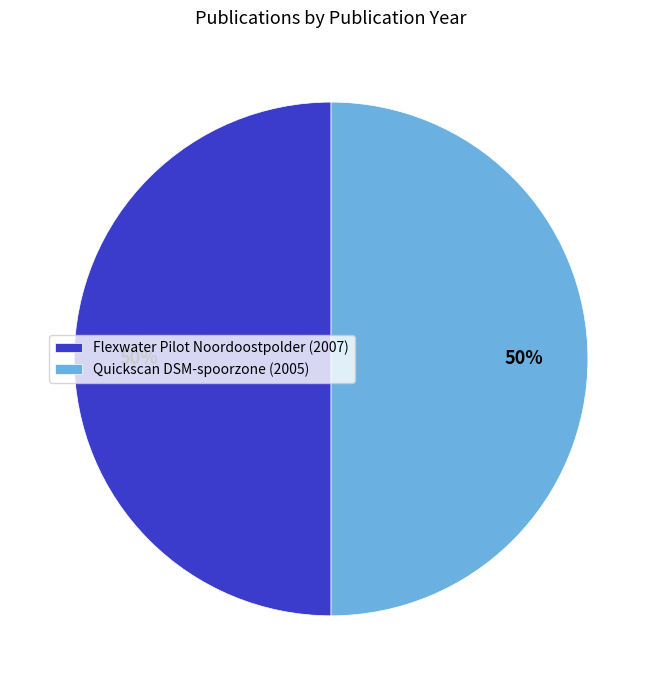

To the nearest percent, what portion does Quickscan DSM-spoorzone (2005) represent?

50%